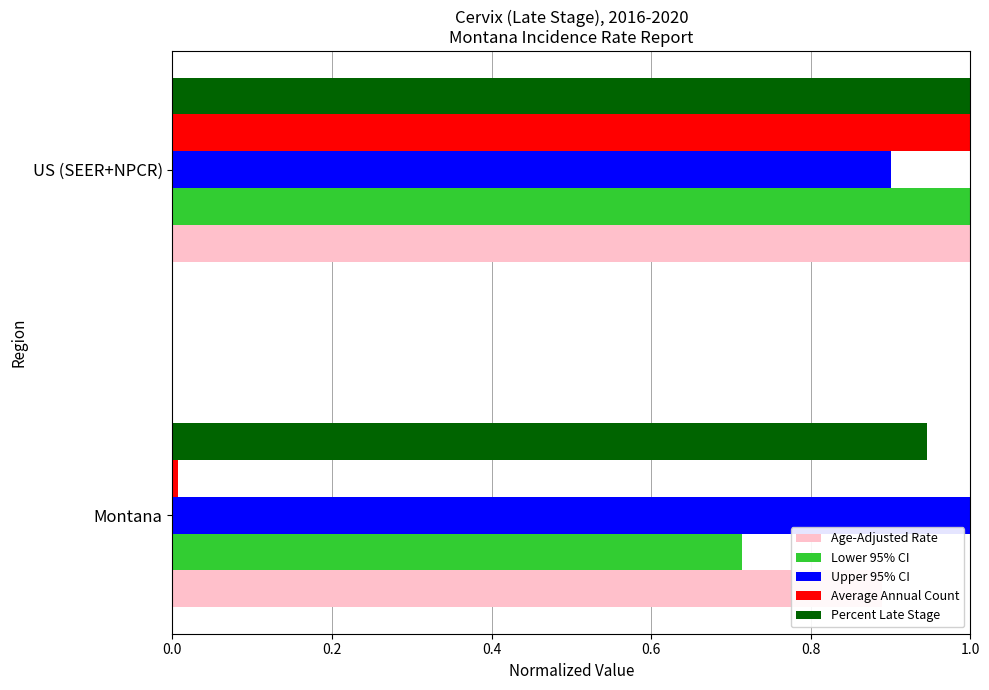

How many distinct data groups are displayed?

5